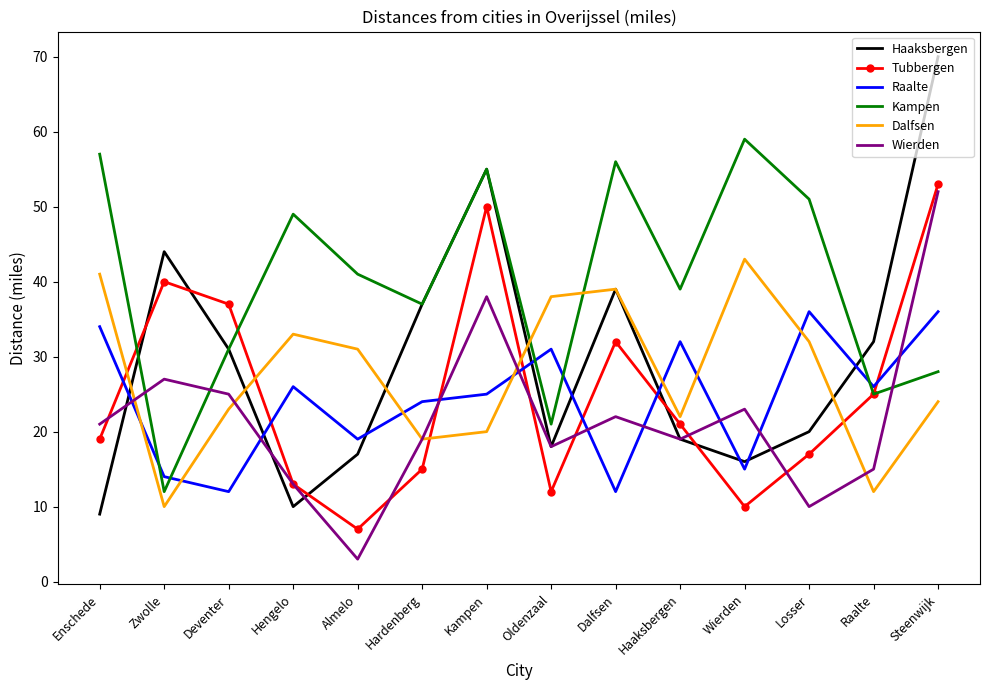

List the series in order of their peak value, lowest first.

Raalte, Dalfsen, Wierden, Tubbergen, Kampen, Haaksbergen